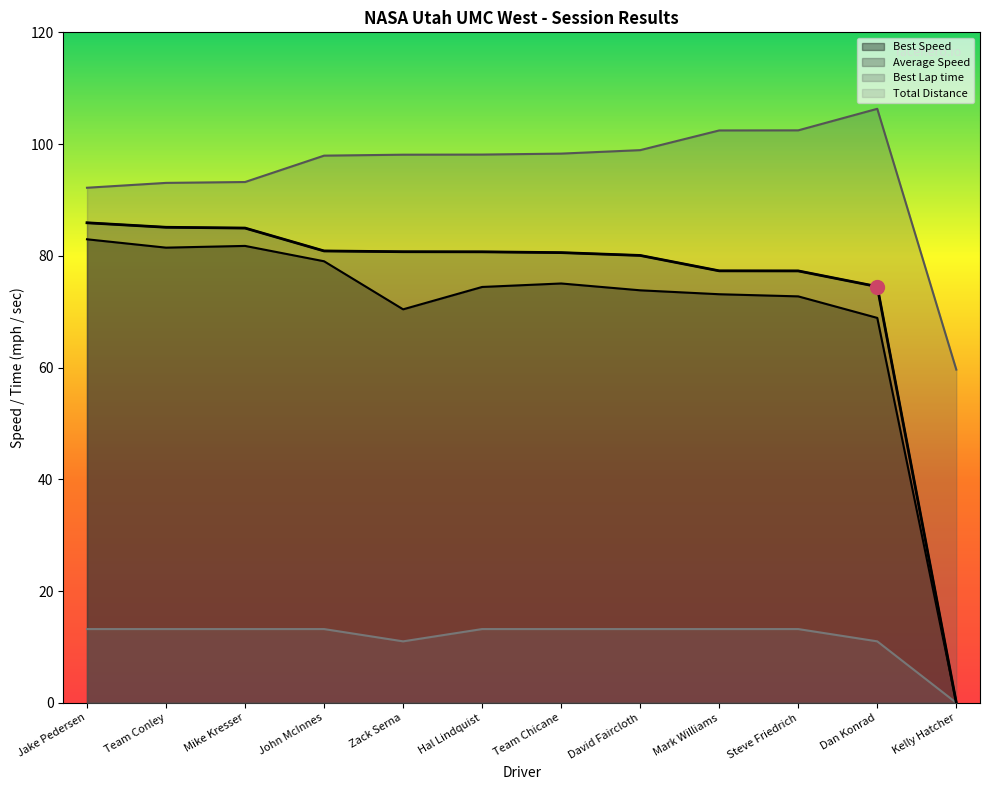

What is the difference between the maximum and minimum values in the Average Speed series?

85.9